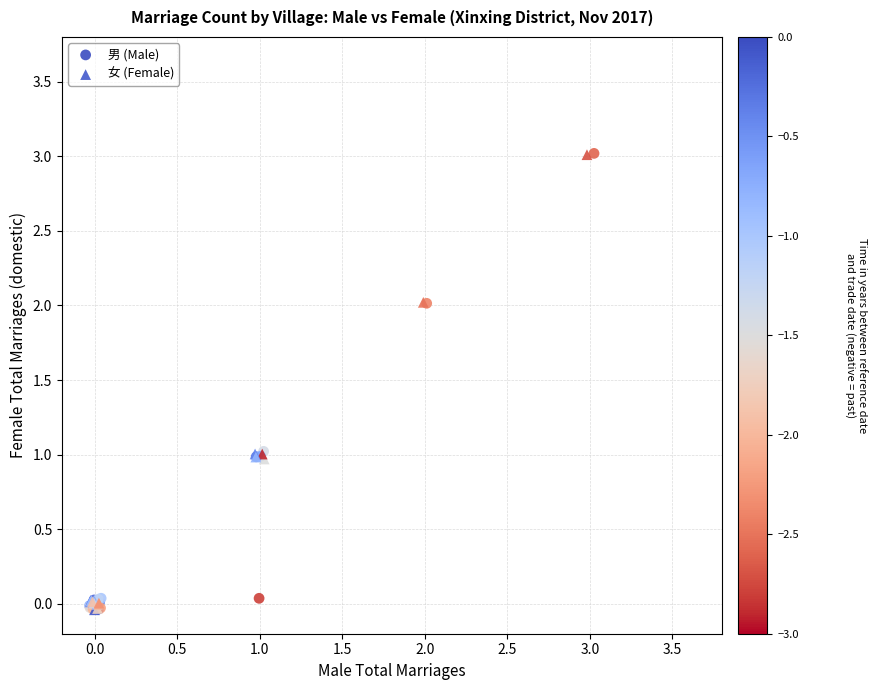

Which series has the widest spread of Y values?

男 (Male)